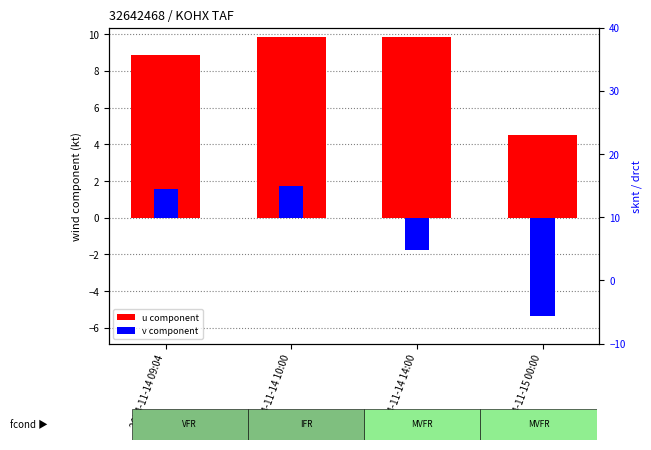

What is the difference between the u component values at 2024-11-15 00:00 and 2024-11-14 09:04?

4.4